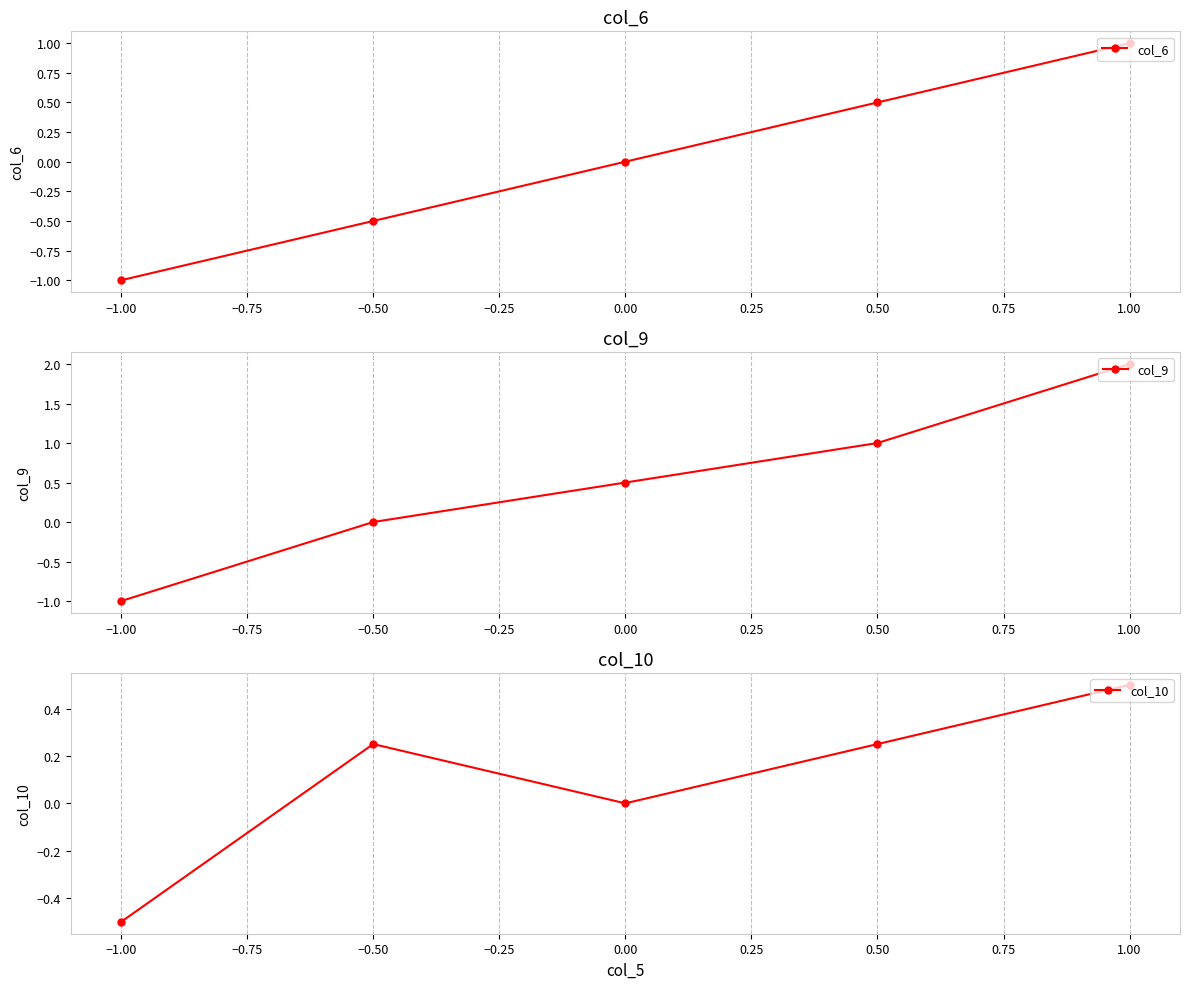

What is the average value of the col_9 series?

0.5